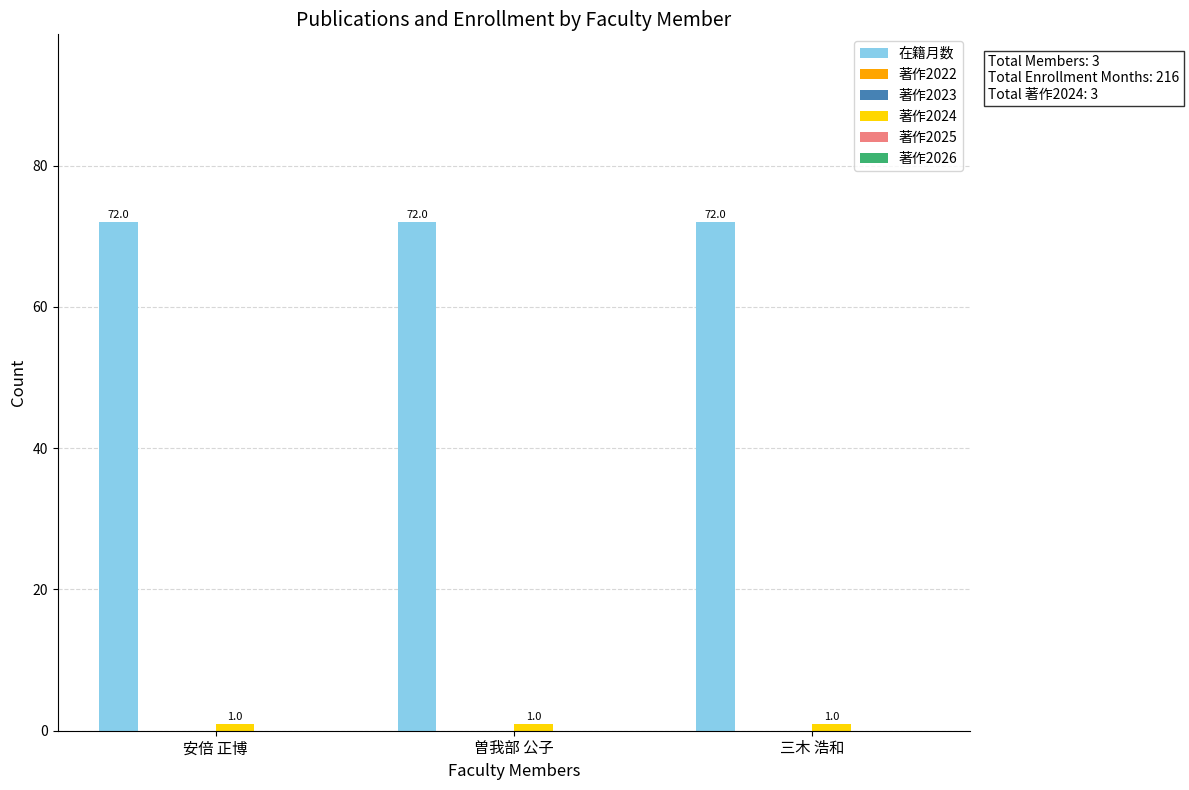

What is the spread (max minus min) of values at 安倍 正博?

72